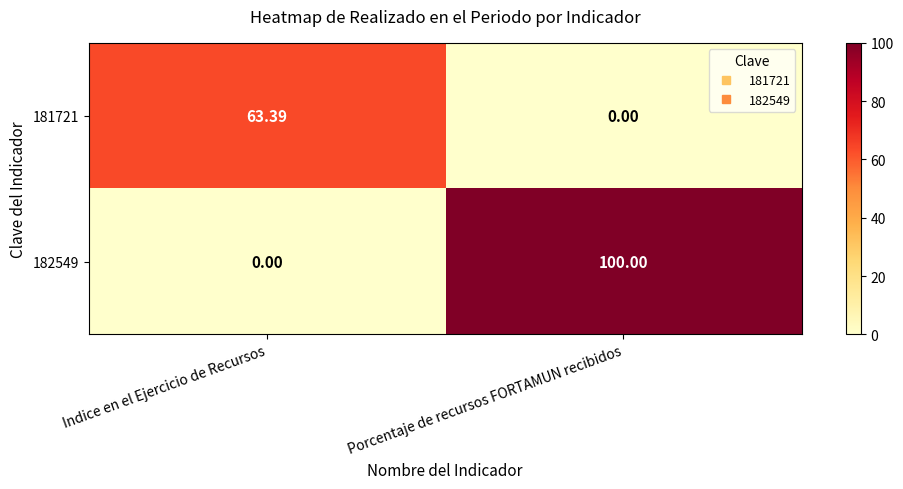

At which label does 181721 reach its peak?

Indice en el Ejercicio de Recursos